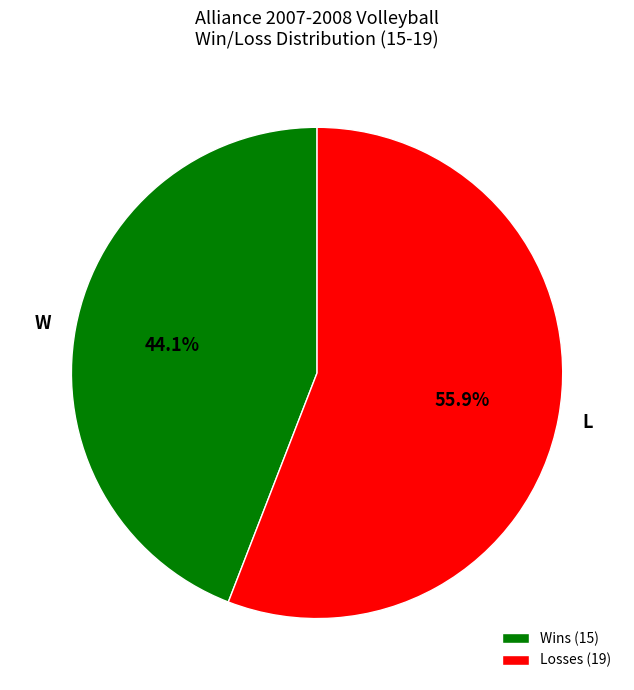

To the nearest percent, what is the difference between the W and L slice percentages?

12%